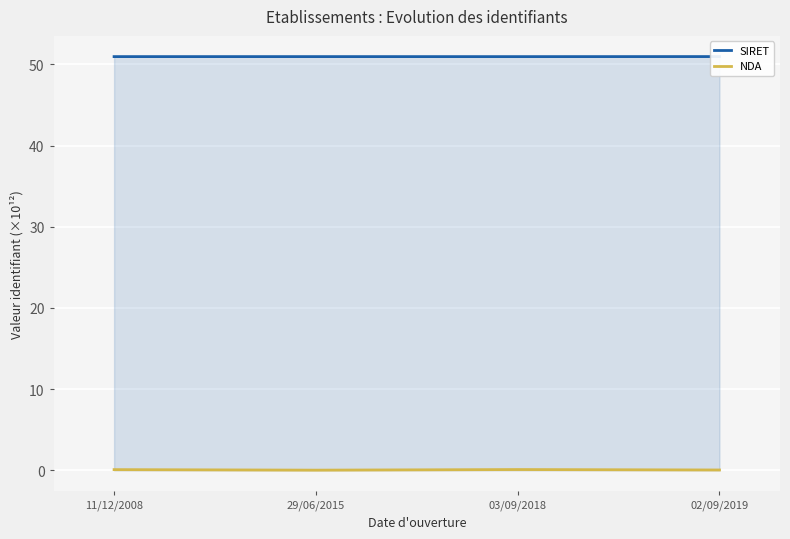

Does the chart display data point markers on the line(s)?

No